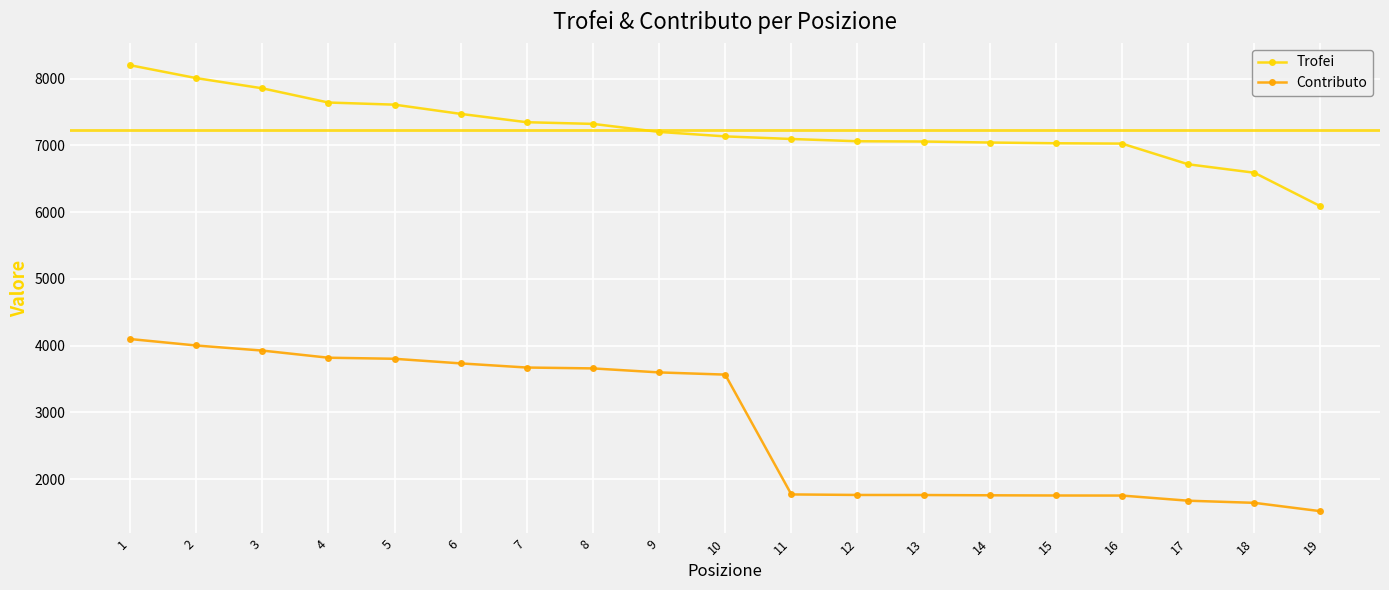

Which label corresponds to the largest value in the chart?

1